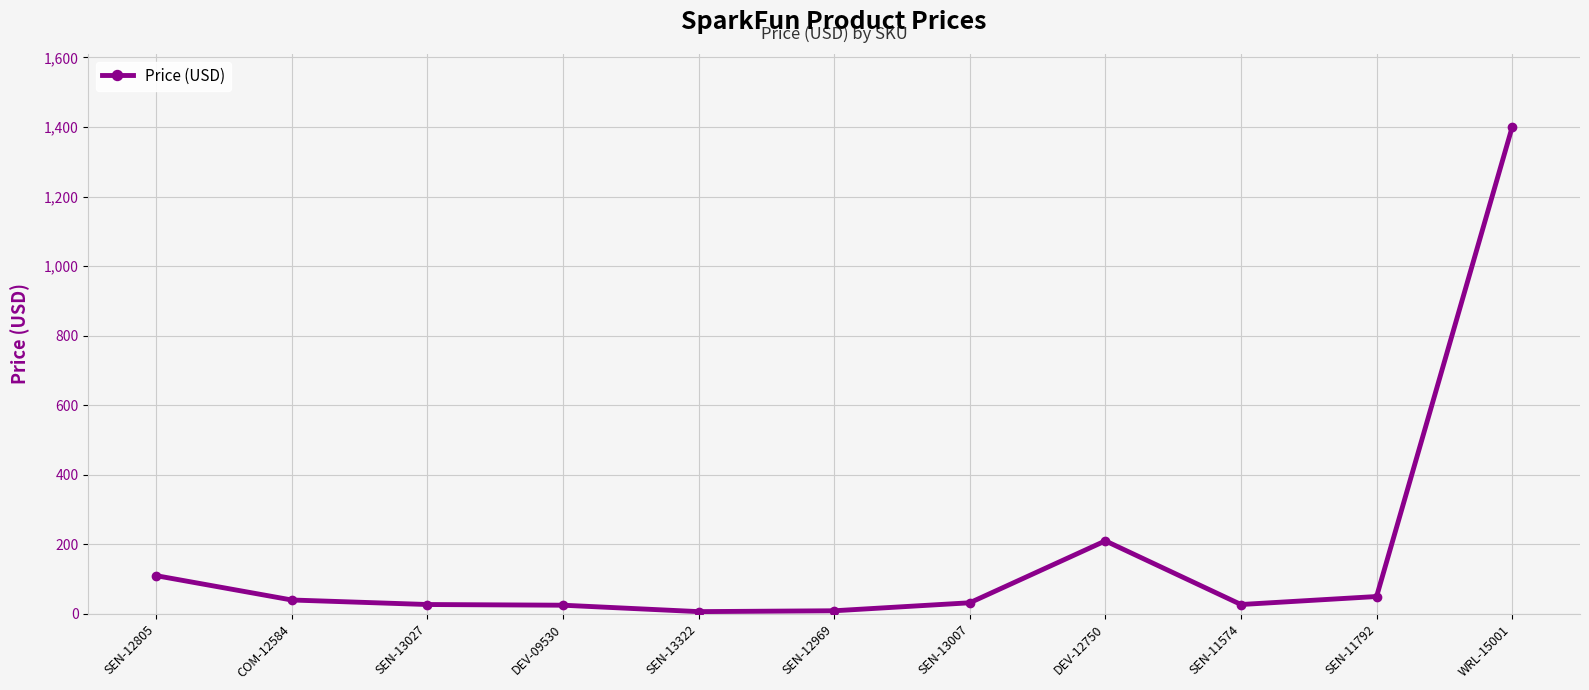

Does the chart have visible grid lines?

Yes